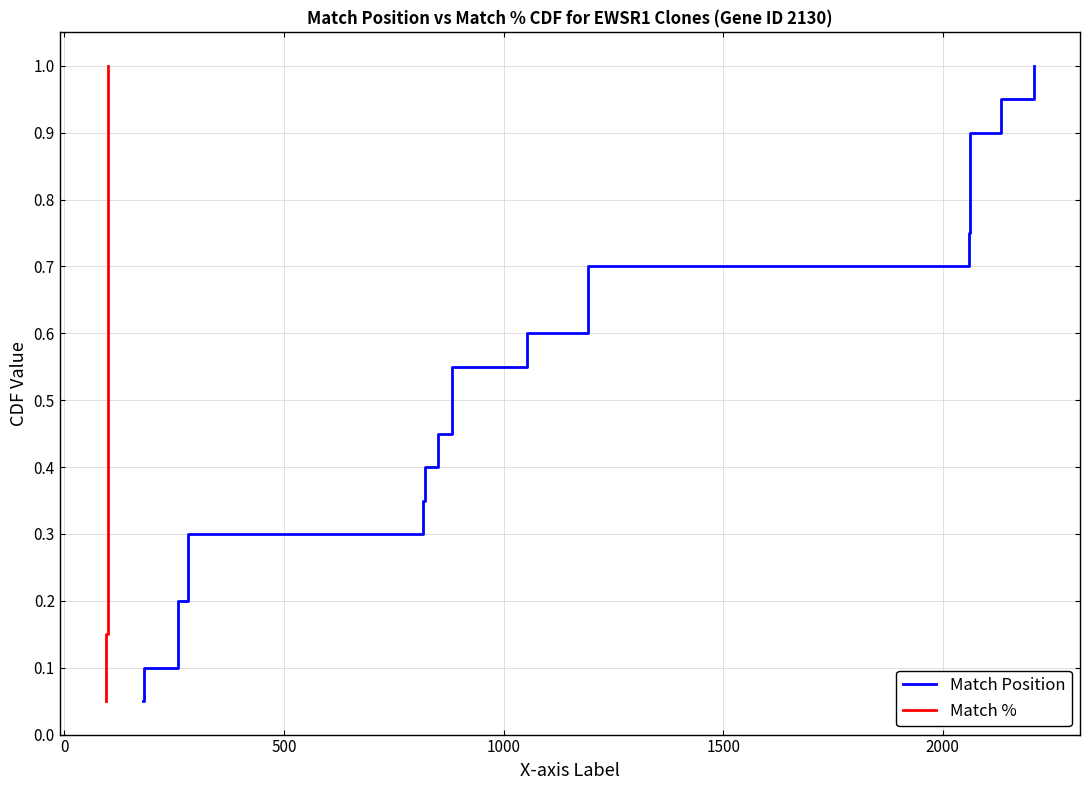

What is the value of the Match Position point at the 4th from the left?

0.2